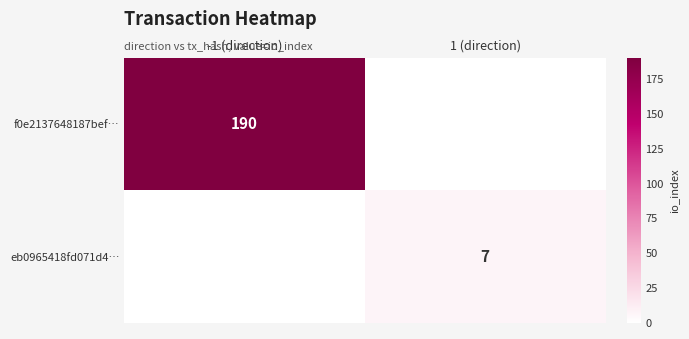

At which category is the sum across all series the highest?

-1 (direction)